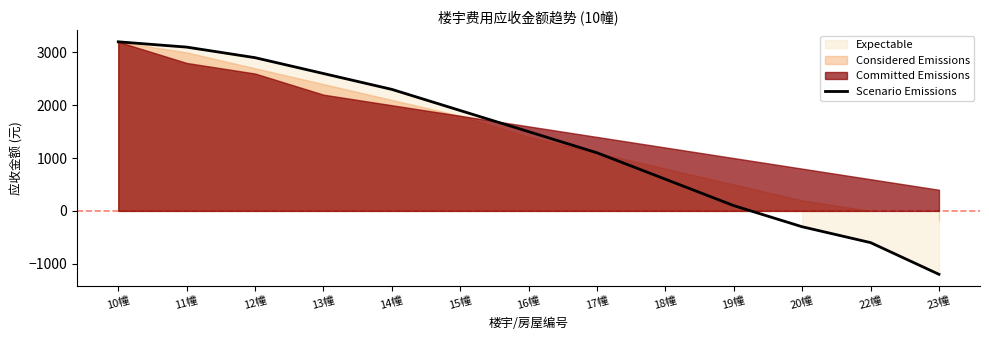

True or false: there are more than 1 points higher than both neighbors.

False